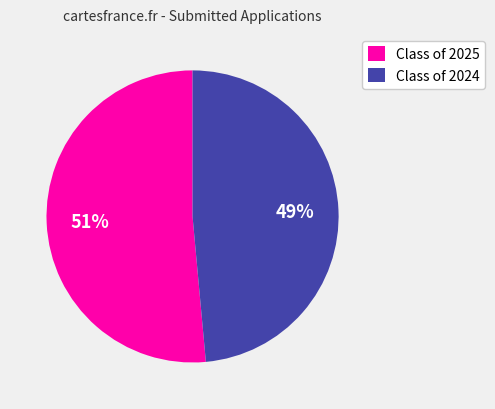

The Class of 2024 slice represents 49% of the pie. True or false?

True